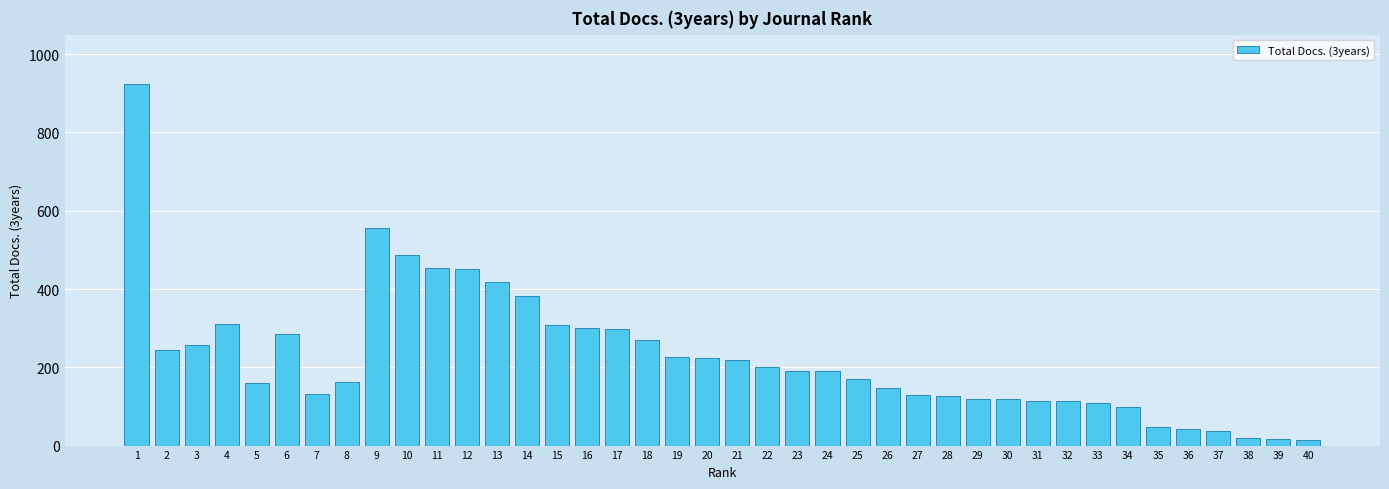

How many bars are there in total?

40